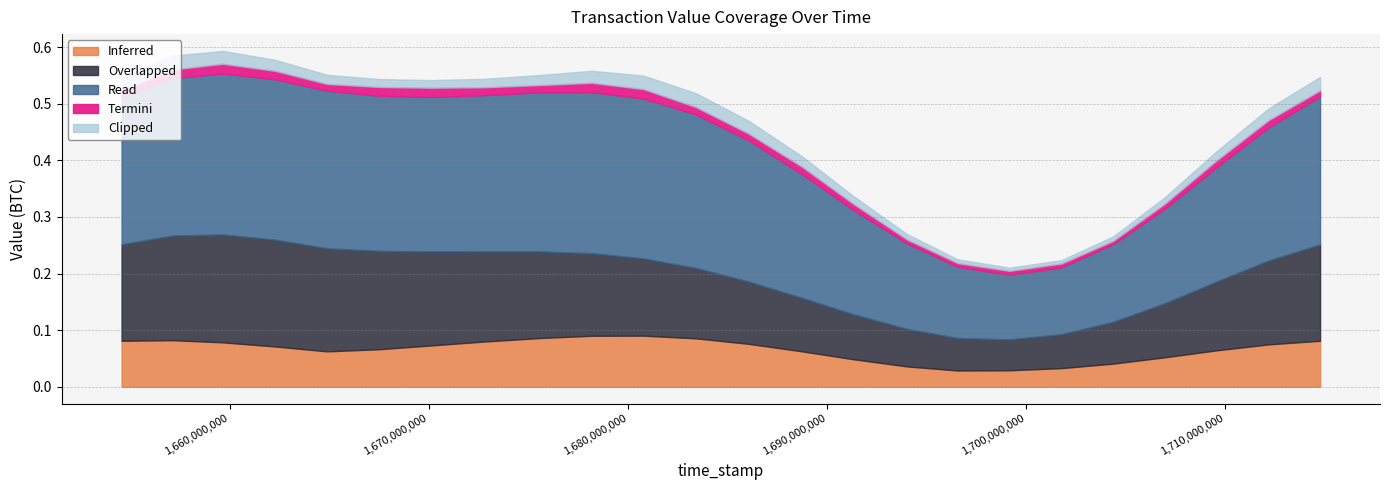

Which series changed the most between 1657122415 and 1659654058?

Inferred